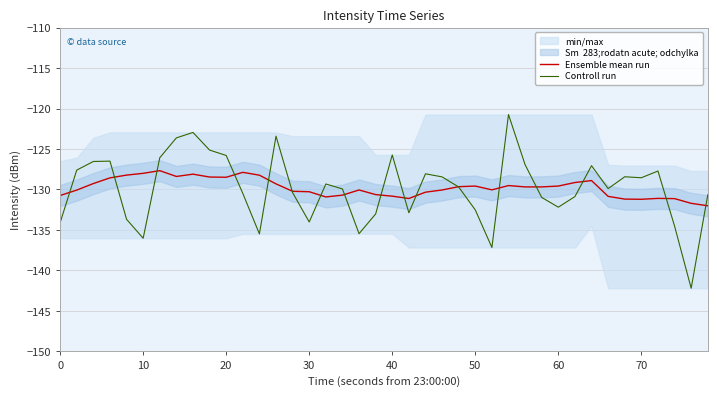

Does the chart display data point markers on the line(s)?

No